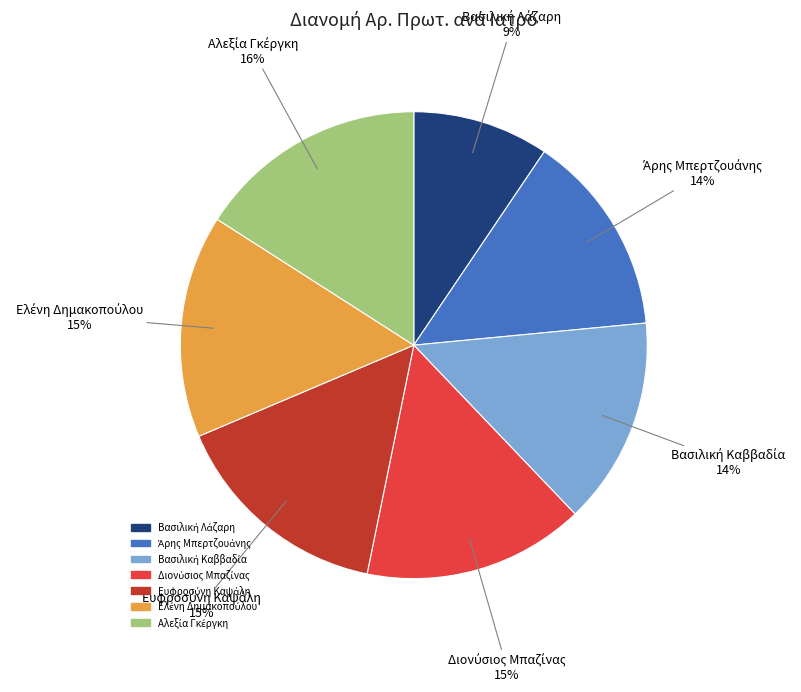

Is there a majority slice in this chart?

No